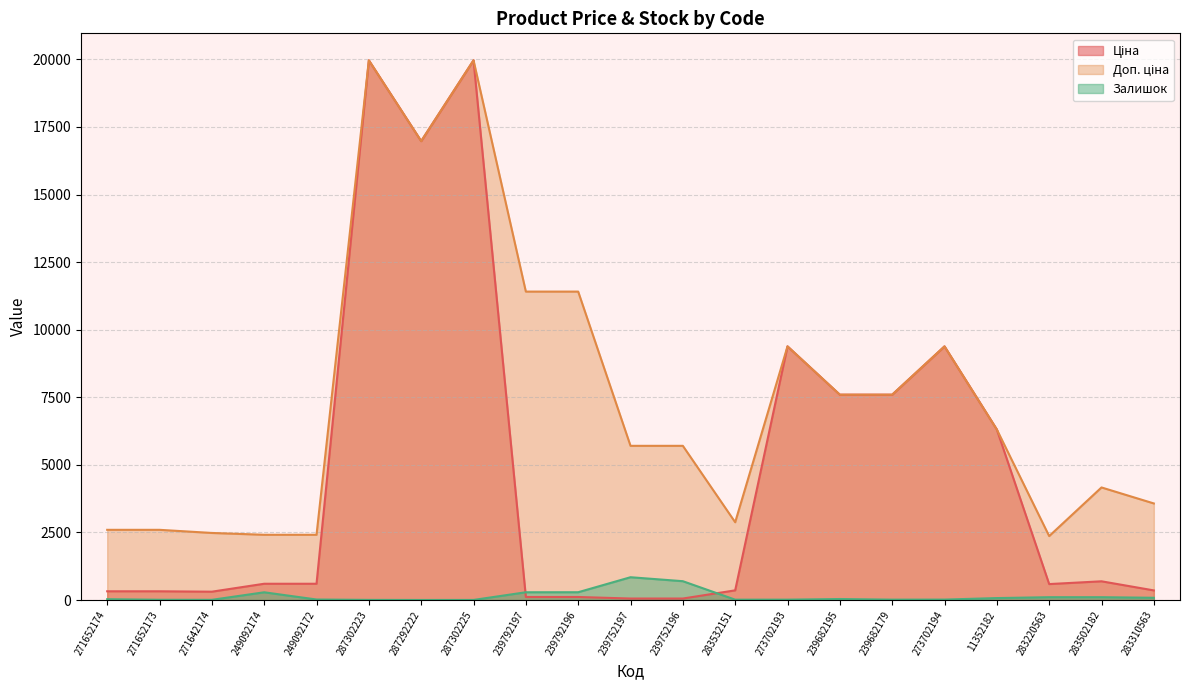

Which series changed the most between 239752197 and 283220563?

Доп. ціна